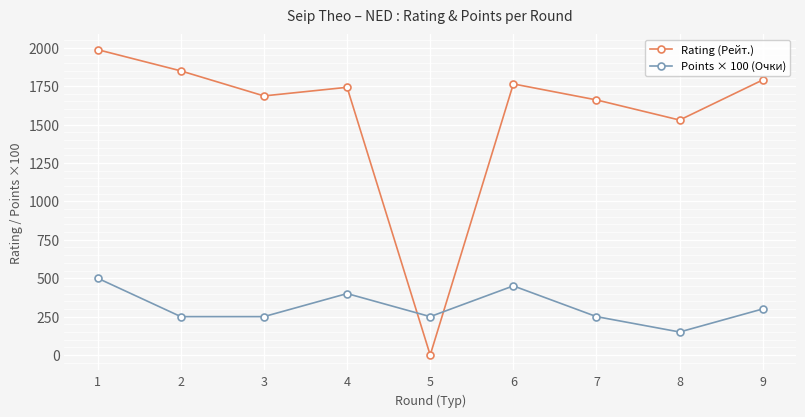

The Points × 100 (Очки) series shows 146 at 7. True or false?

False